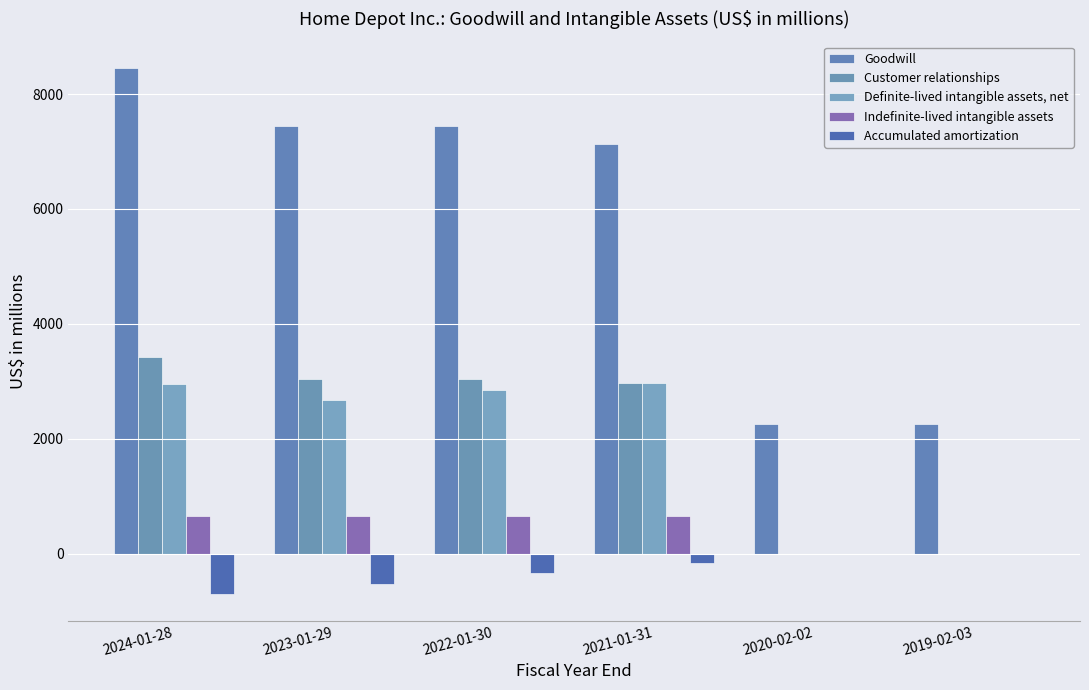

What is the label of the 6th bar from the left?

2019-02-03